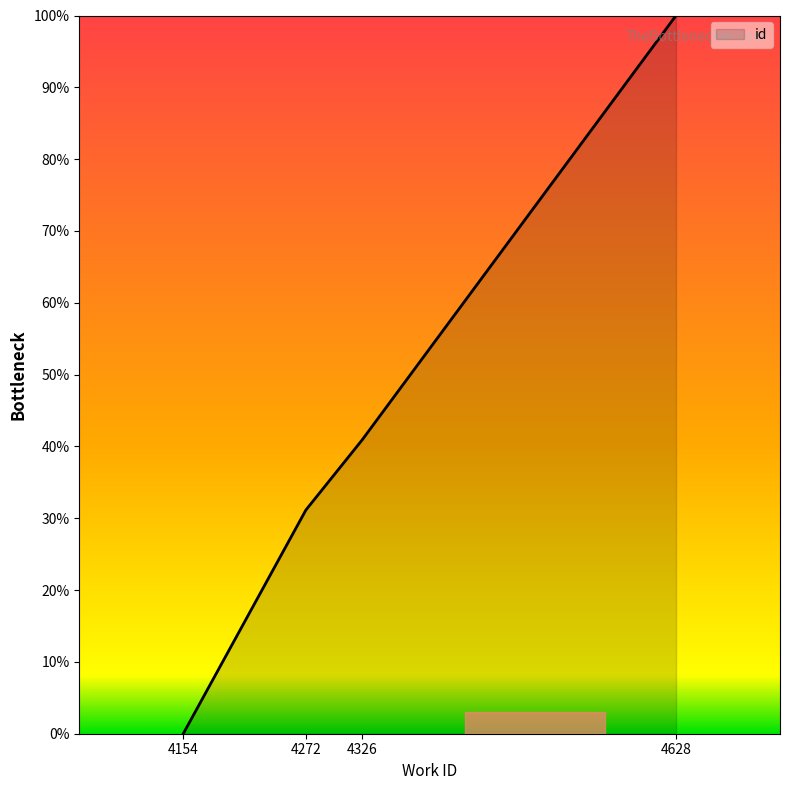

What is the difference between the second highest and minimum values?

40.9